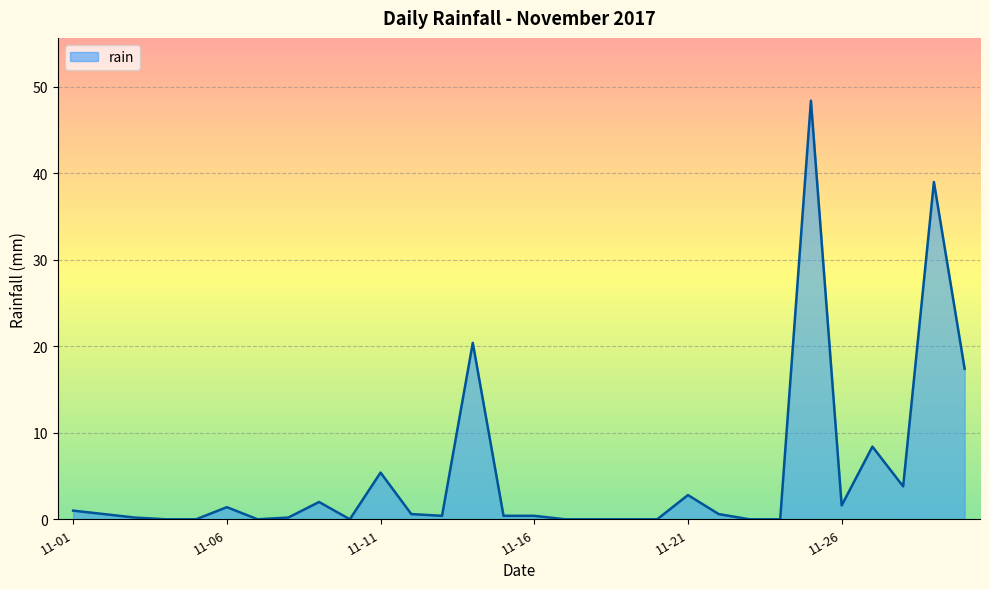

What is the difference between the maximum and minimum values?

48.4